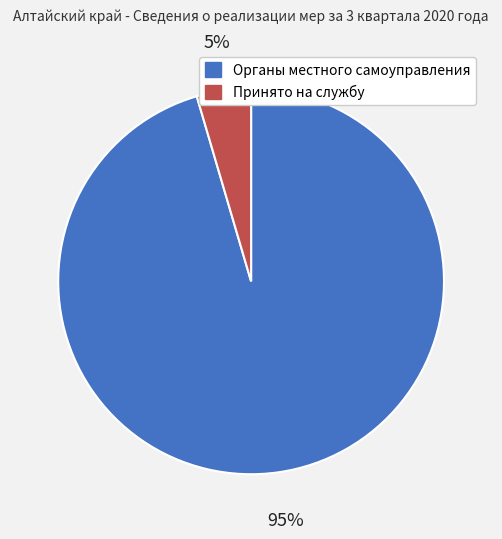

Which category has the smallest portion of the pie?

Принято на службу